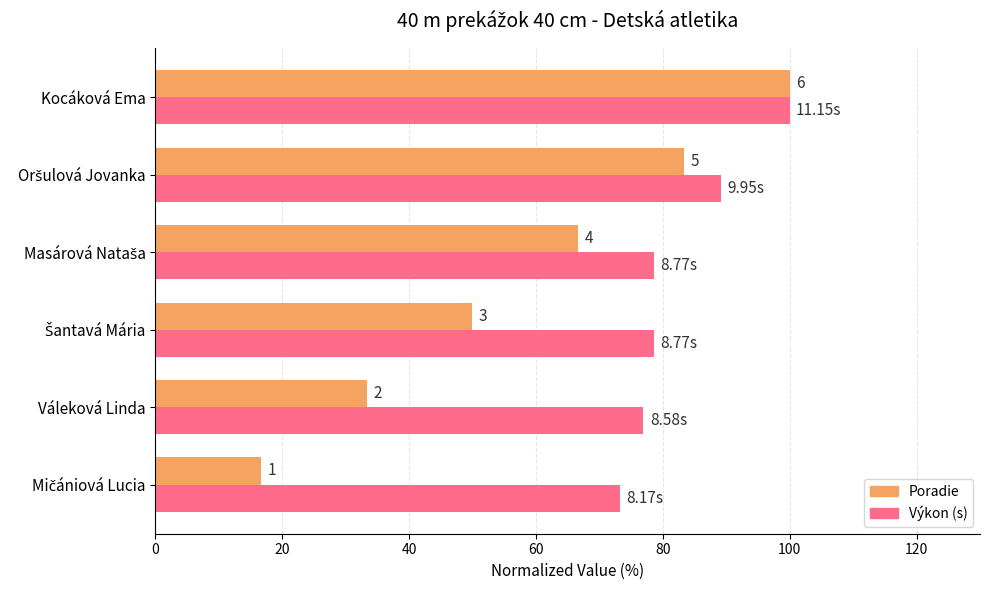

Is it true that Poradie equals 4.2 at Mičániová Lucia?

False